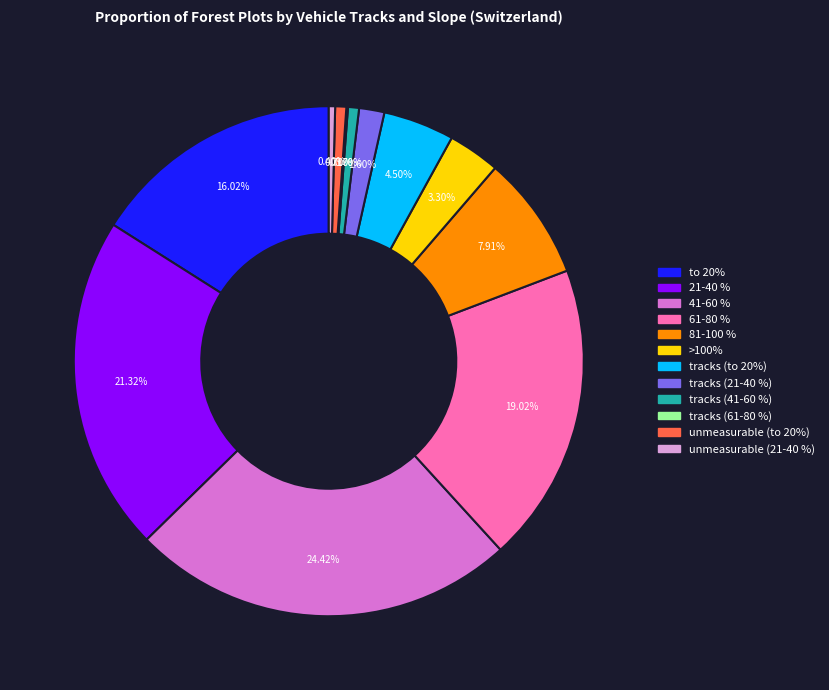

Is there a majority slice in this chart?

No